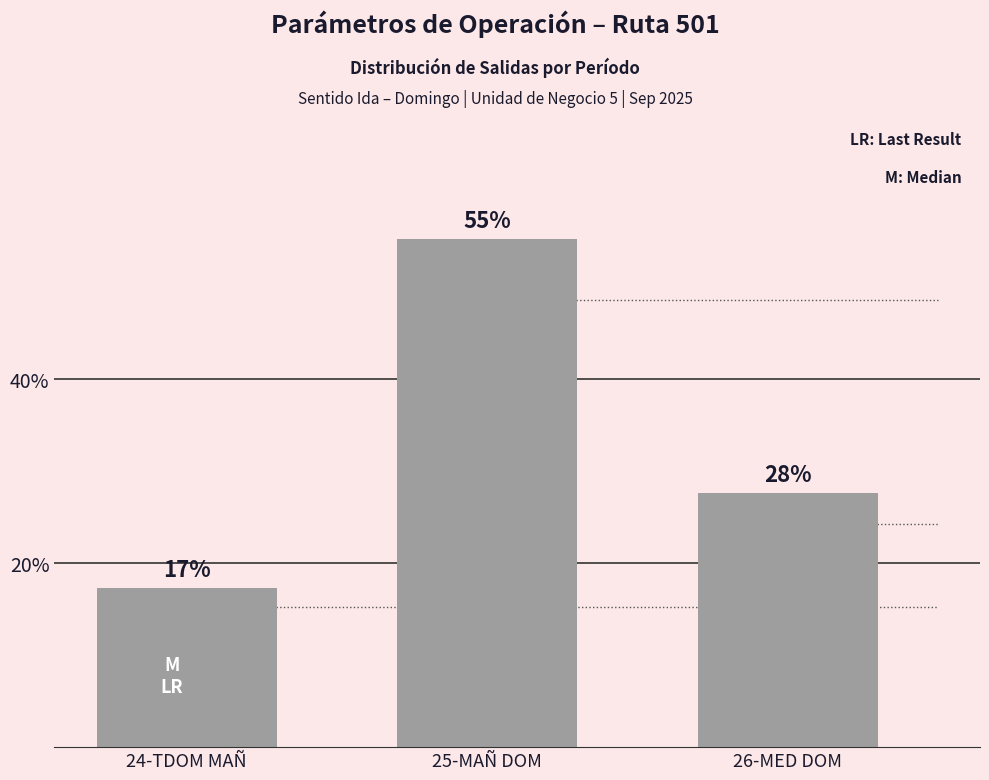

Where does the data first go above 27?

25-MAÑ DOM